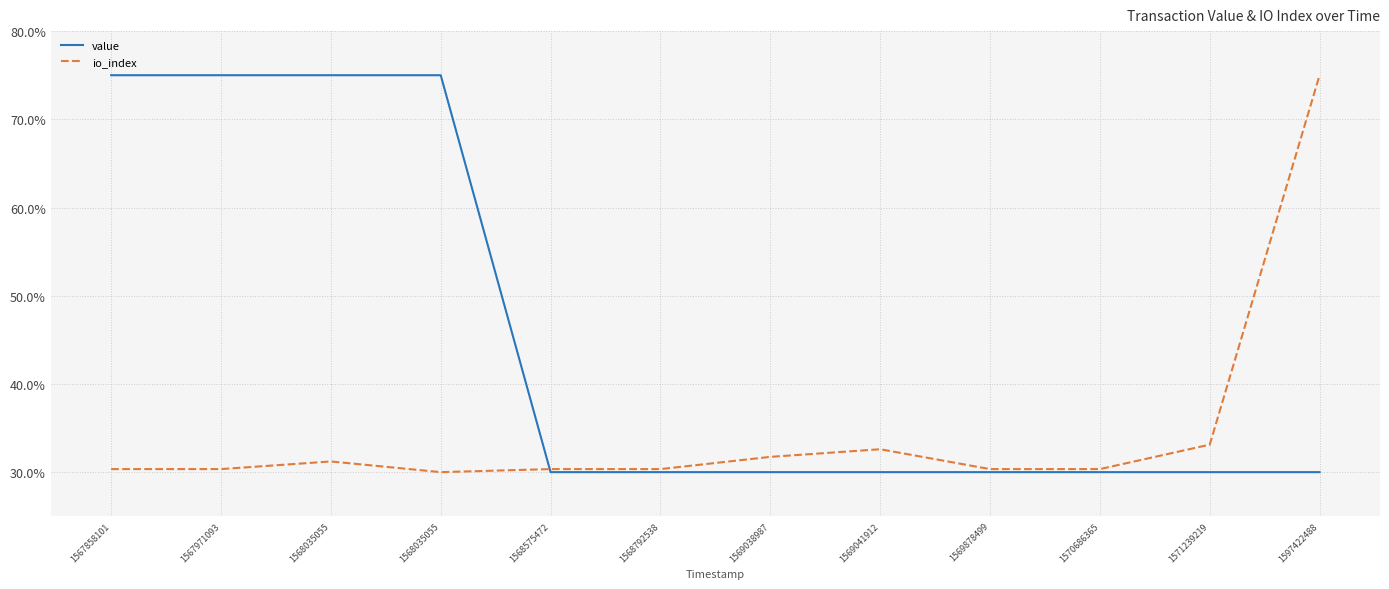

How many lines are shown in the chart?

2